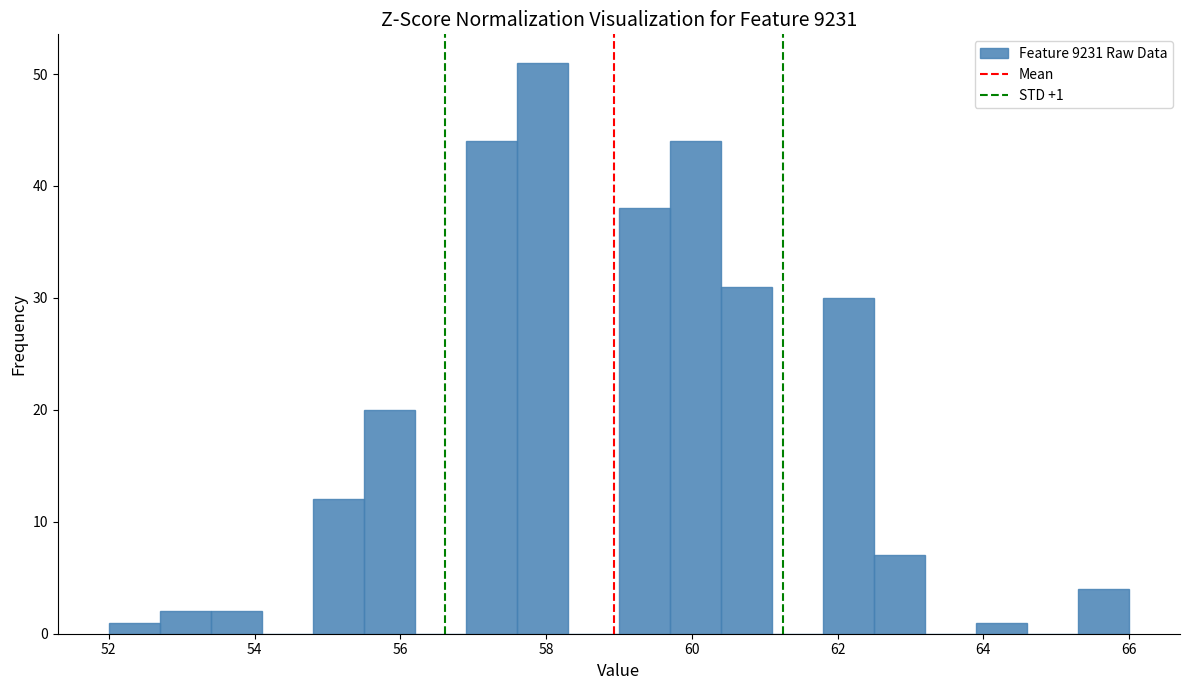

Around what value on the x-axis is the tallest bar? Give the approximate position of its centre, as read against the axis.

58.0